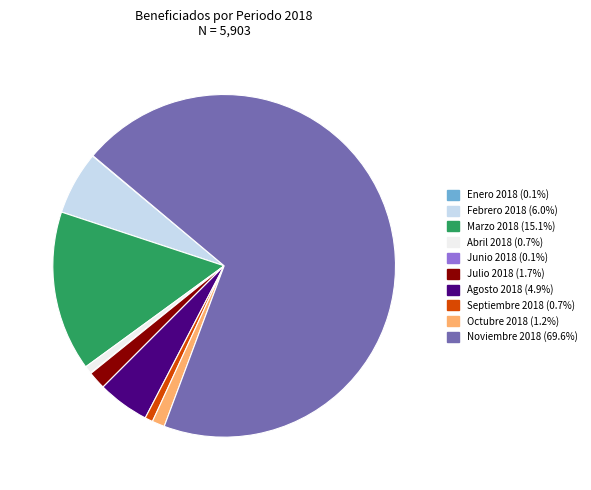

Which category has the biggest portion of the pie?

Noviembre 2018